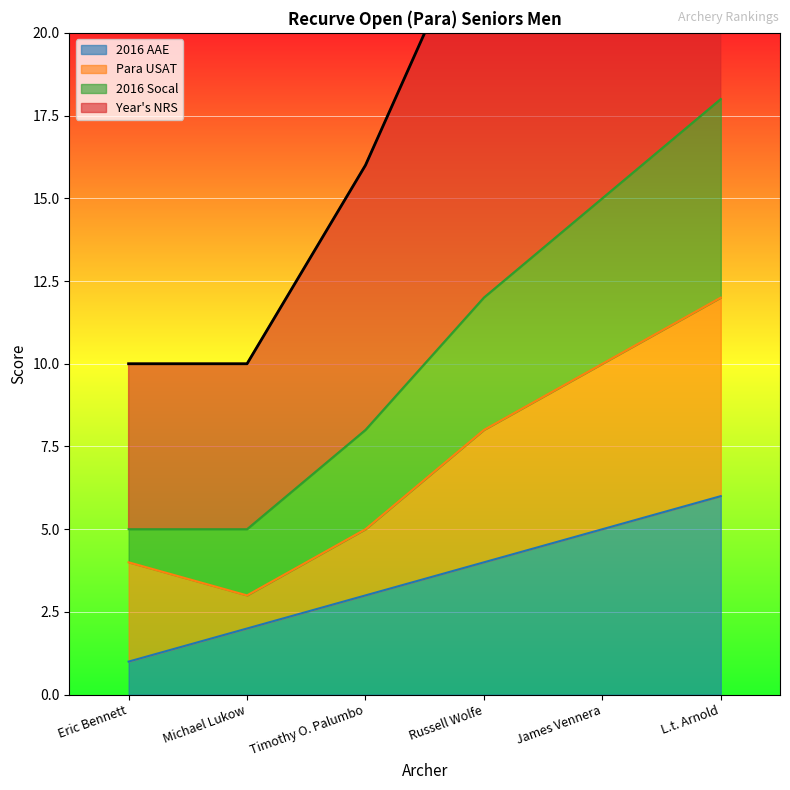

The value of 2016 AAE at Eric Bennett is 1. True or false?

True